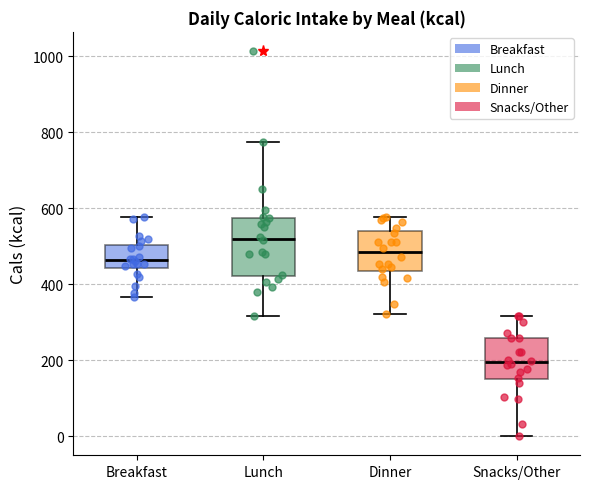

Reading left to right, transcribe this box plot: for each box, give where its median line is, the range the box spans, and where its two whiskers end, as read against the y-axis. The values are not printed on the chart, so give them approximately, as read against the axis.

Breakfast: median 460, box 440 to 500, whiskers 360 to 580
Lunch: median 520, box 420 to 580, whiskers 320 to 780
Dinner: median 480, box 440 to 540, whiskers 320 to 580
Snacks/Other: median 200, box 160 to 260, whiskers 0 to 320